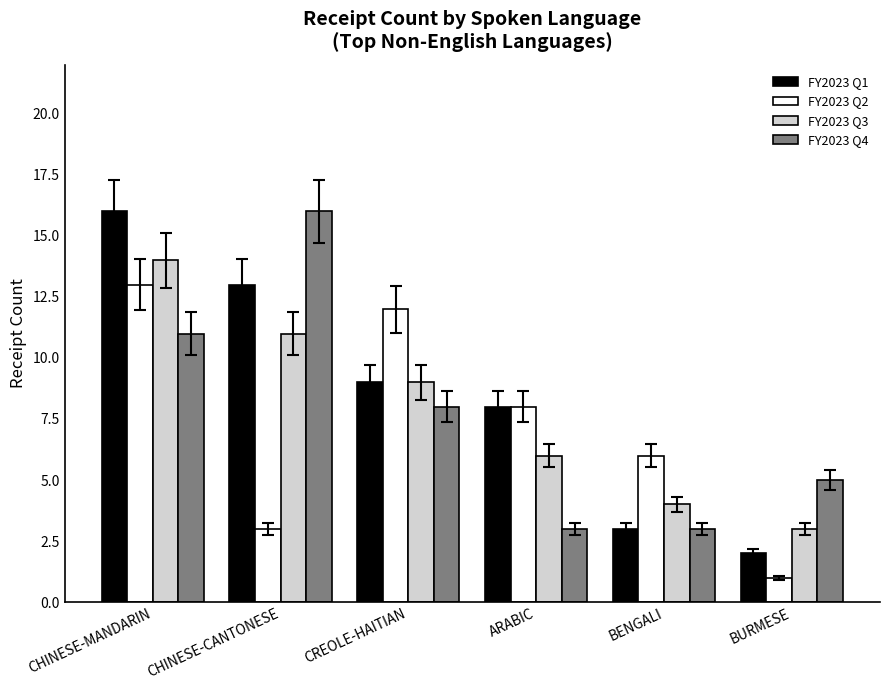

The FY2023 Q3 series shows 9 at CREOLE-HAITIAN. True or false?

True